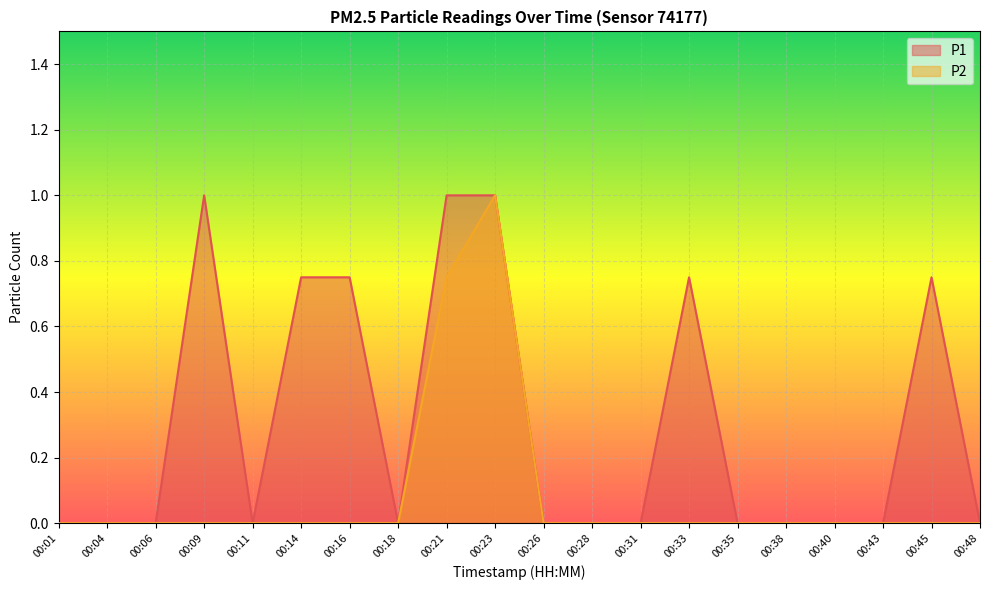

Does the chart display data point markers on the line(s)?

No